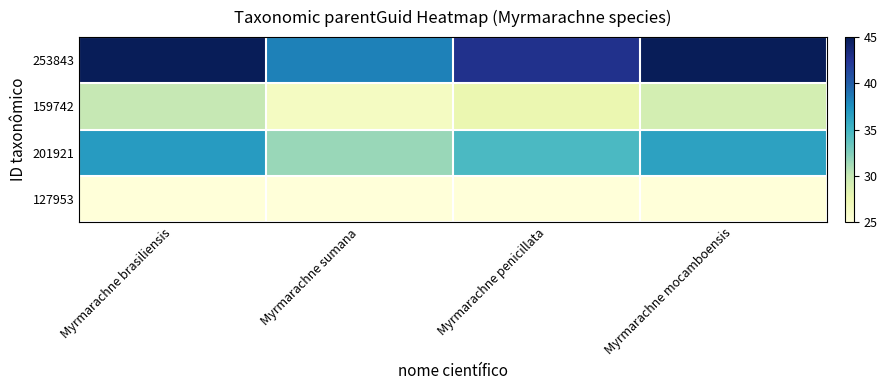

What is the spread (max minus min) of values at Myrmarachne mocamboensis?

20.5